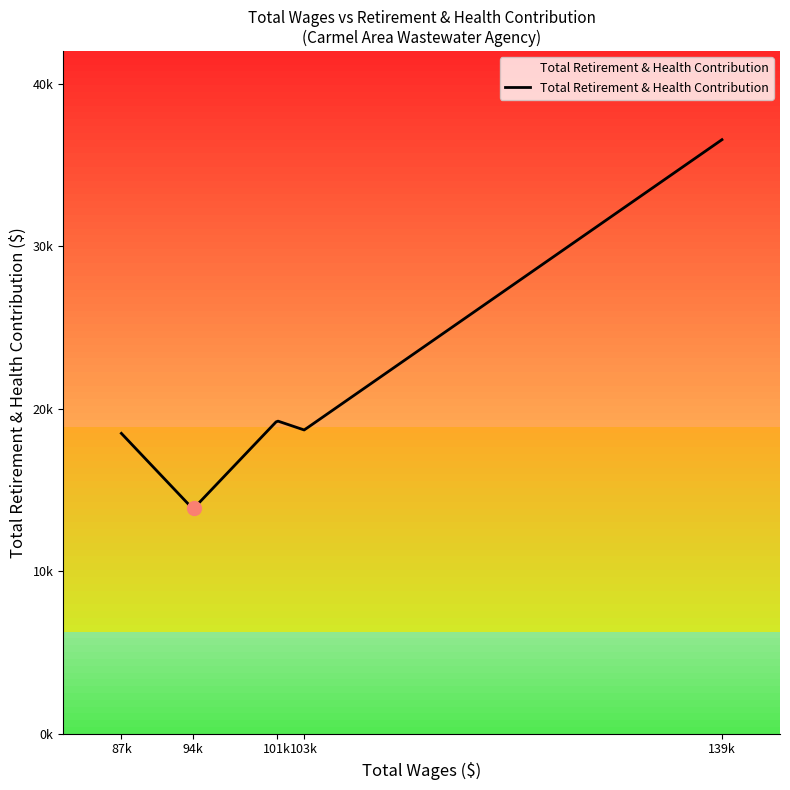

Is this an area chart (filled region under the line)?

Yes